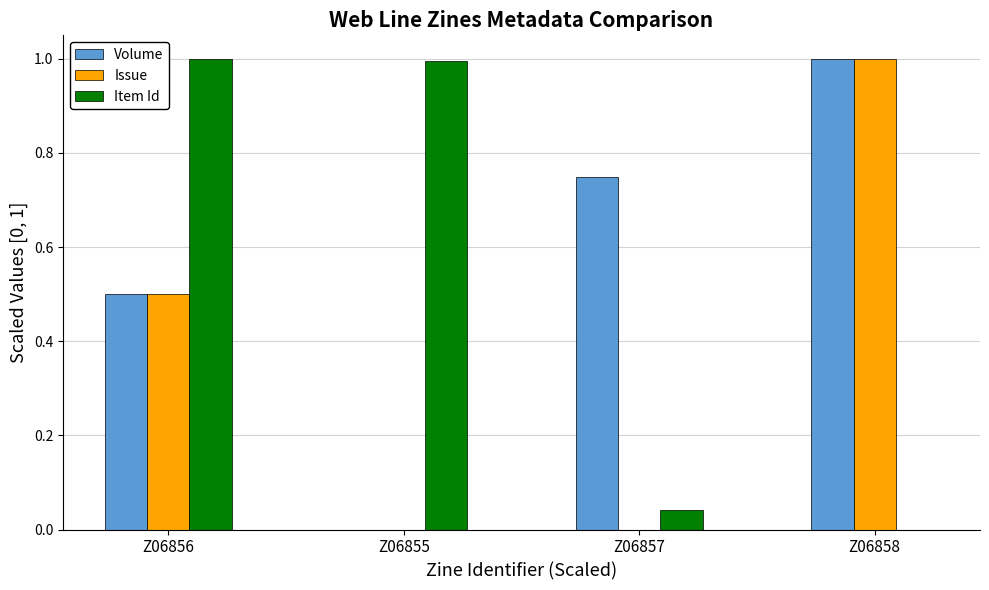

How many positive values does the Volume series have?

3